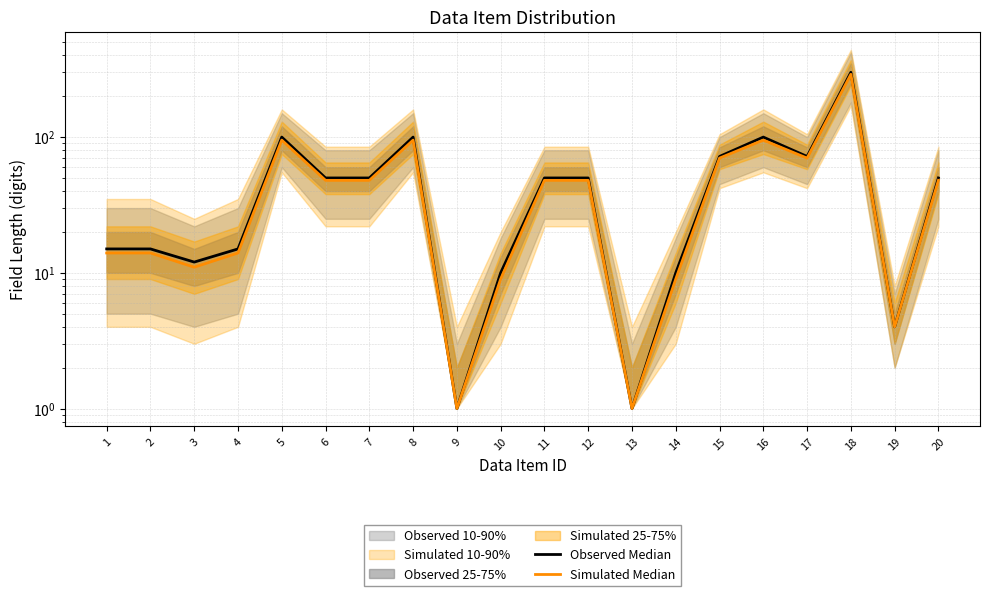

What is the difference between the maximum and minimum values in the Observed Median series?

299